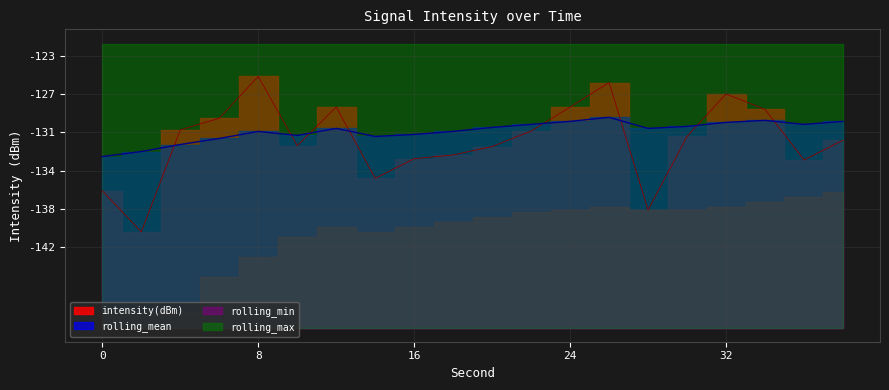

How many times do rolling_mean and intensity(dBm) cross each other?

8